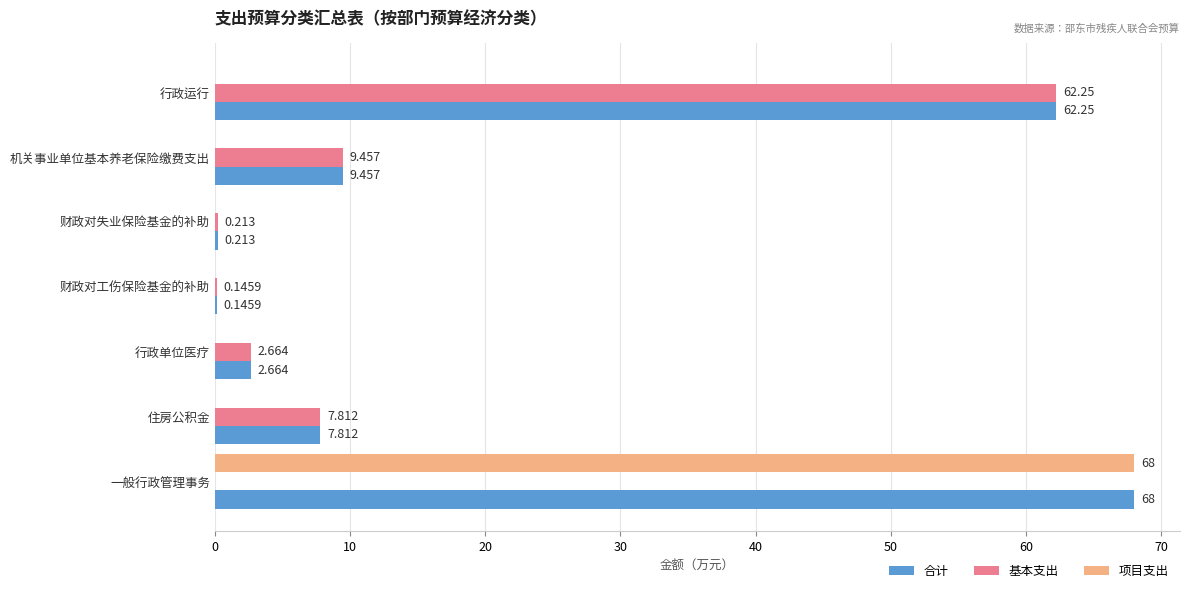

Is the value of 项目支出 at 行政单位医疗 greater than the value of 合计 at 财政对工伤保险基金的补助?

No